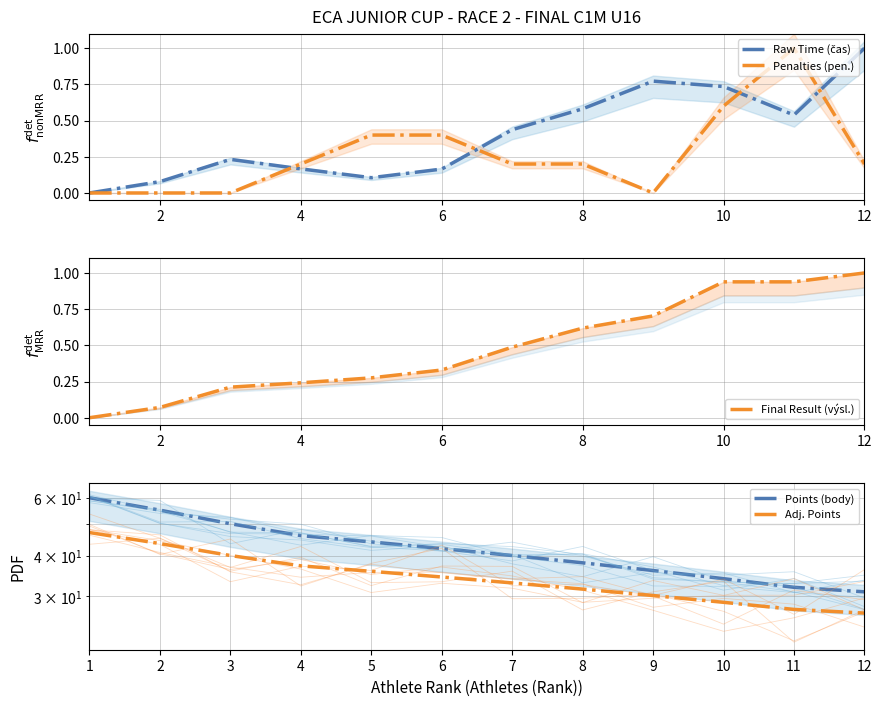

Is the value of Adj. Points at 7 greater than the value of Points (body) at 11?

Yes